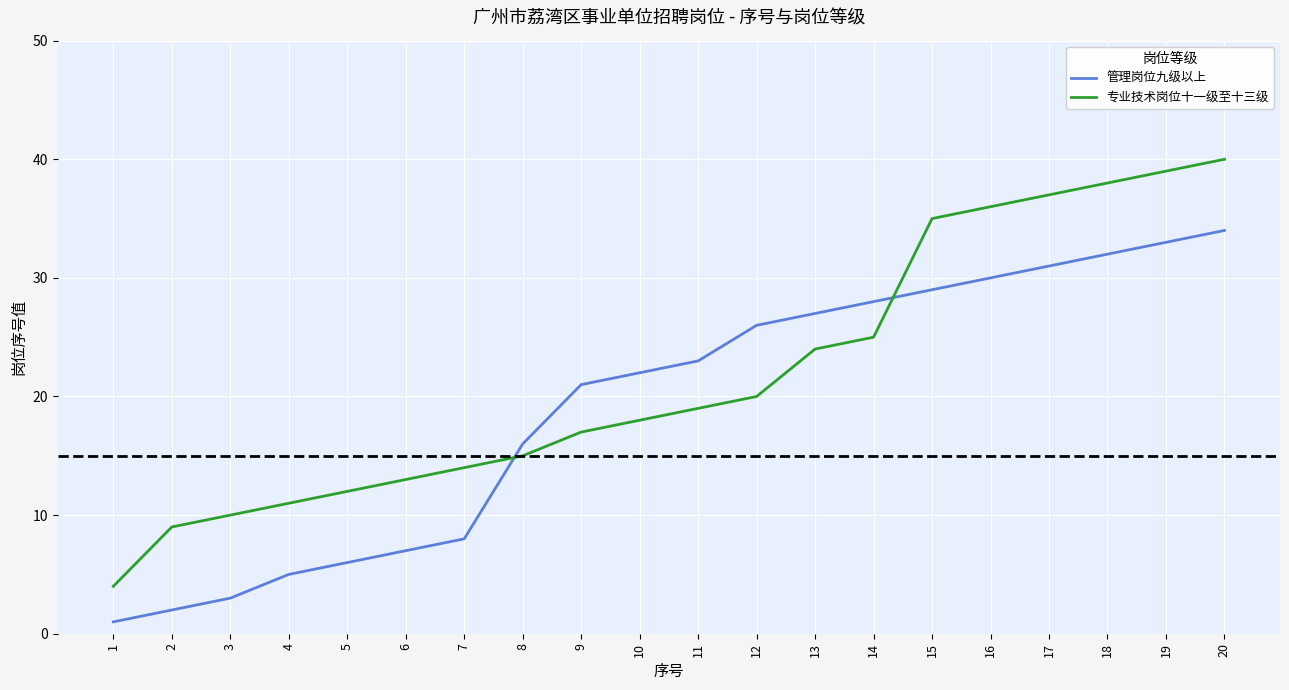

Is the value of 管理岗位九级以上 at 8 greater than the value of 专业技术岗位十一级至十三级 at 8?

Yes